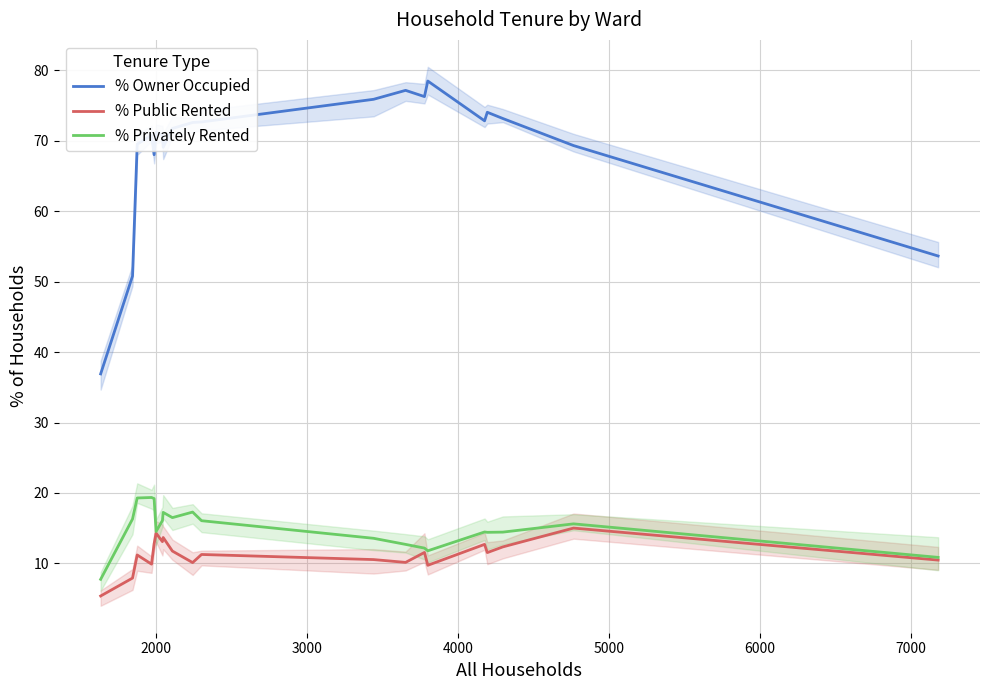

How many lines are shown in the chart?

3